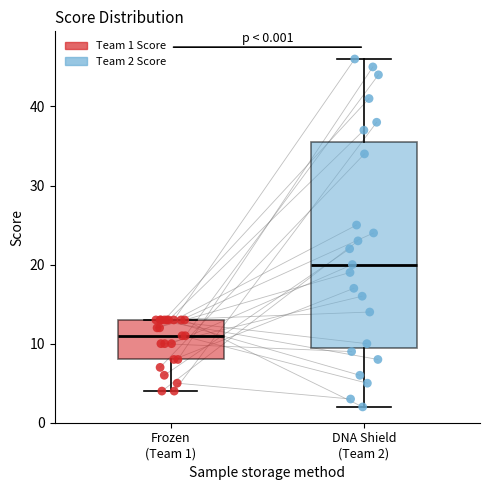

Comparing the boxes themselves (not the whiskers), which one is the tallest?

DNA Shield (Team 2)